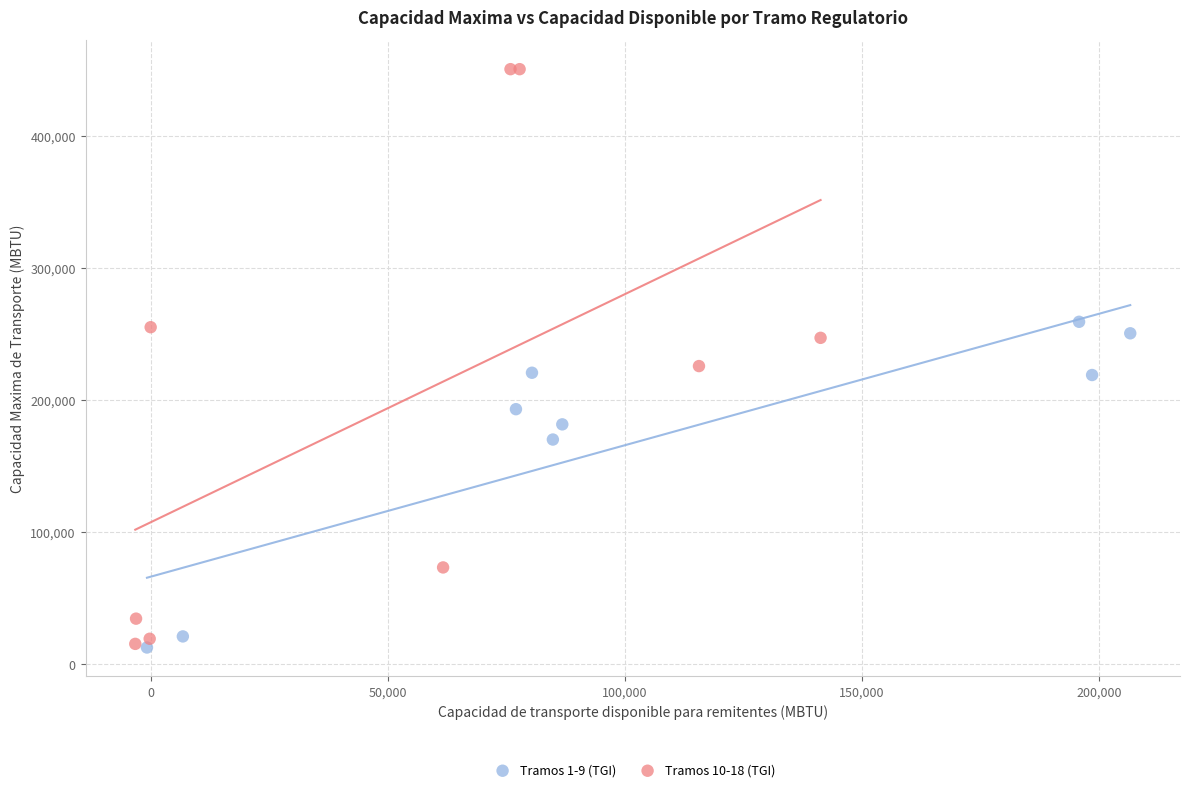

Which series has the widest spread of Y values?

Tramos 10-18 (TGI)